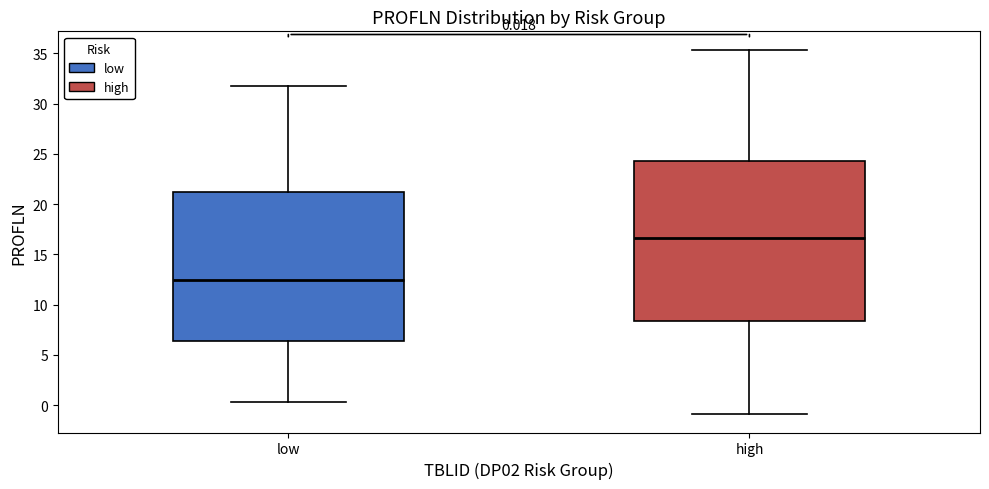

Which box is the tallest, from its lower edge to its upper edge?

high